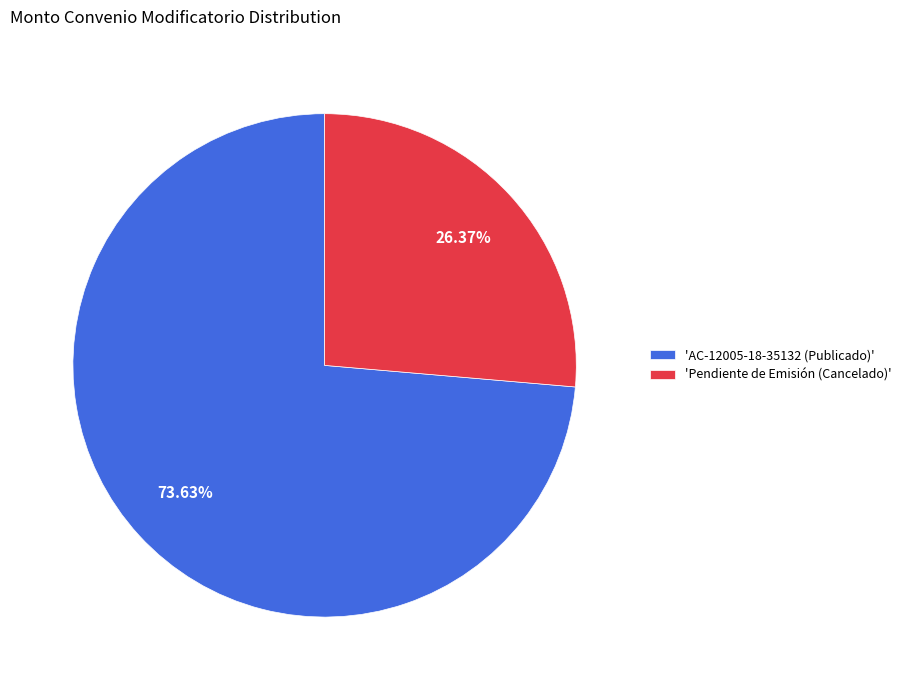

Which category has the smallest portion of the pie?

'Pendiente de Emisión (Cancelado)'